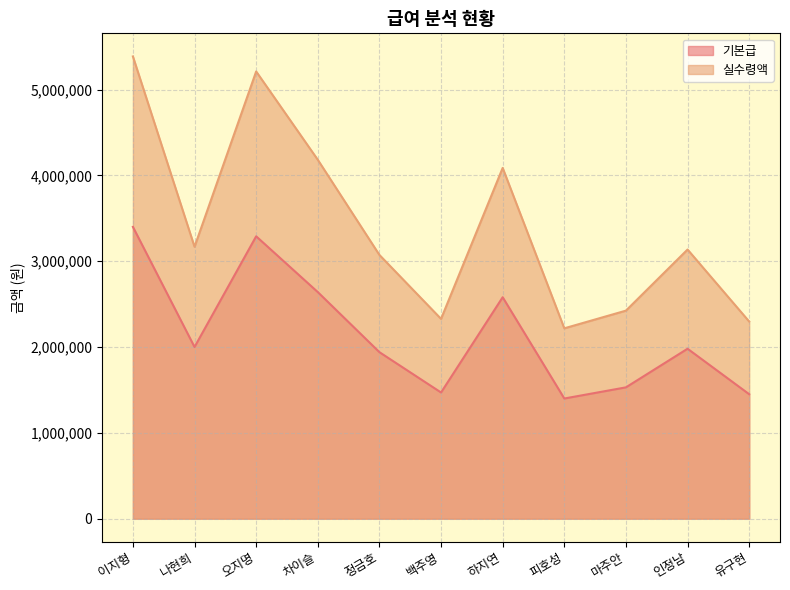

What is the label of the 9th point from the left?

마주안